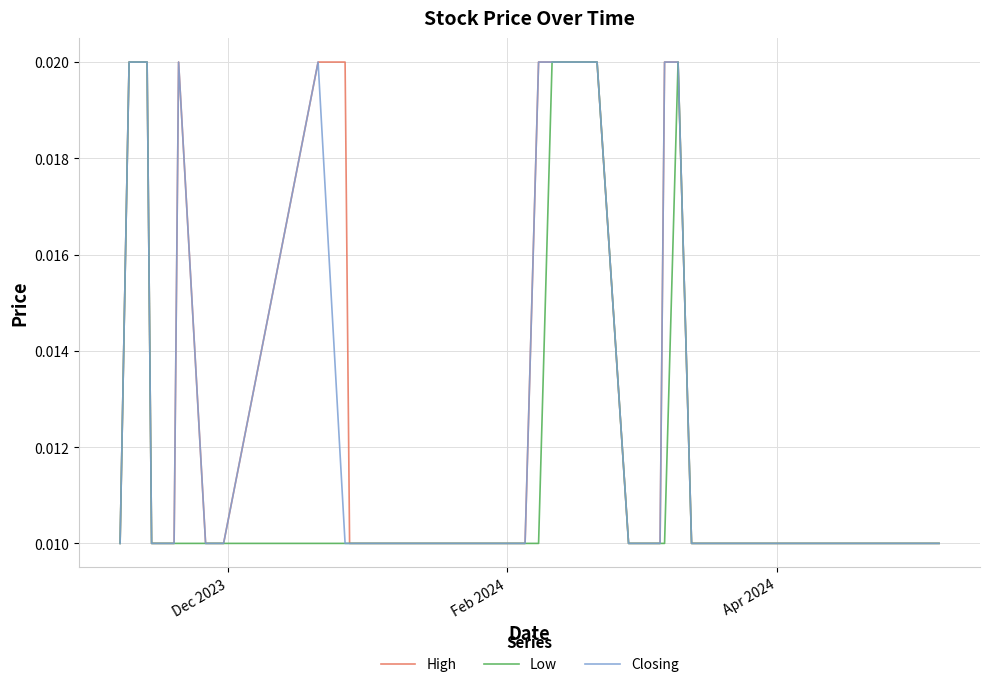

List the series in order of their overall mean, lowest first.

Low, Closing, High